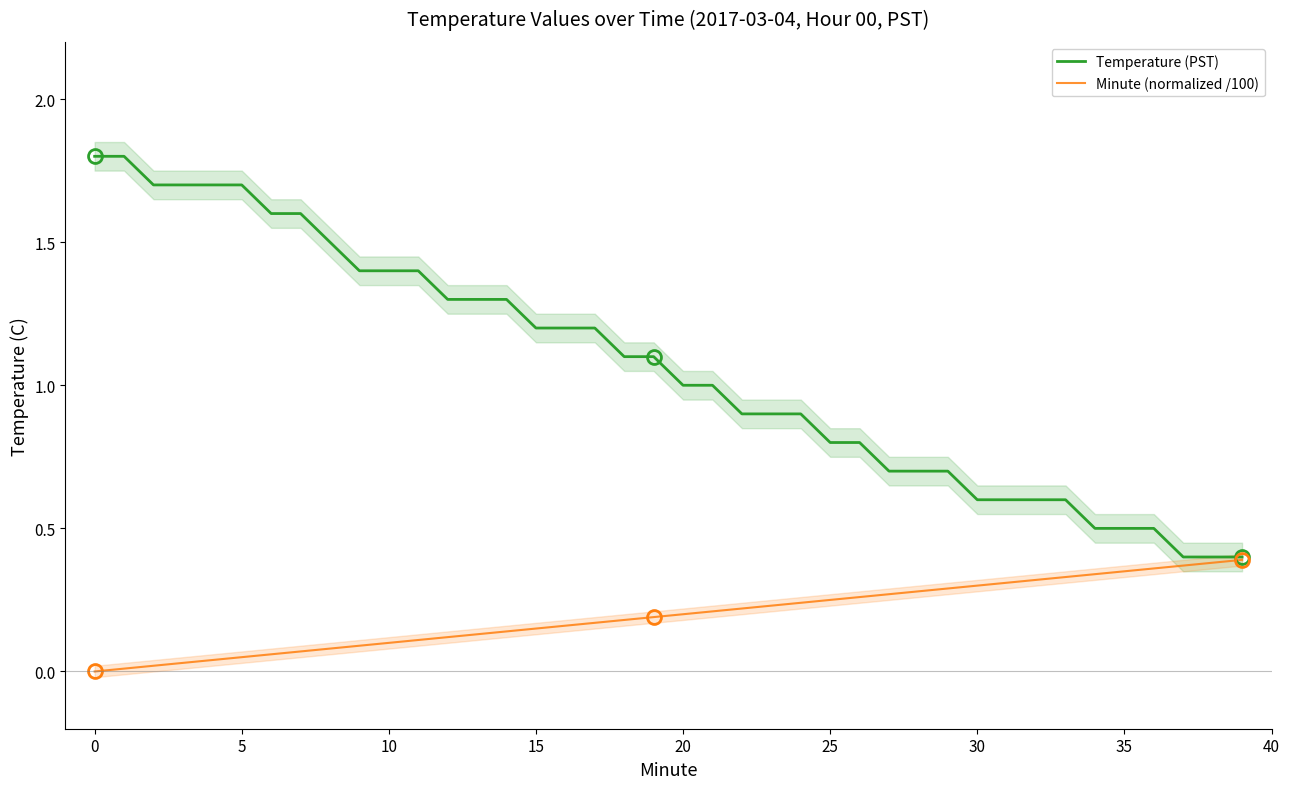

True or false: Minute (normalized /100) and Temperature (PST) intersect in this chart.

False